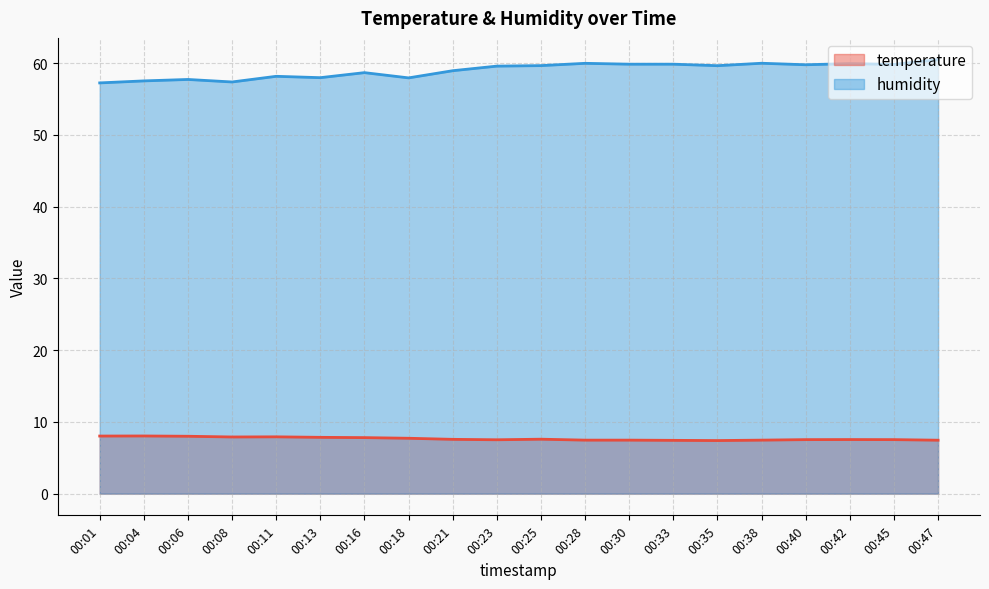

Between 00:16 and 00:21, which series saw the biggest shift?

humidity